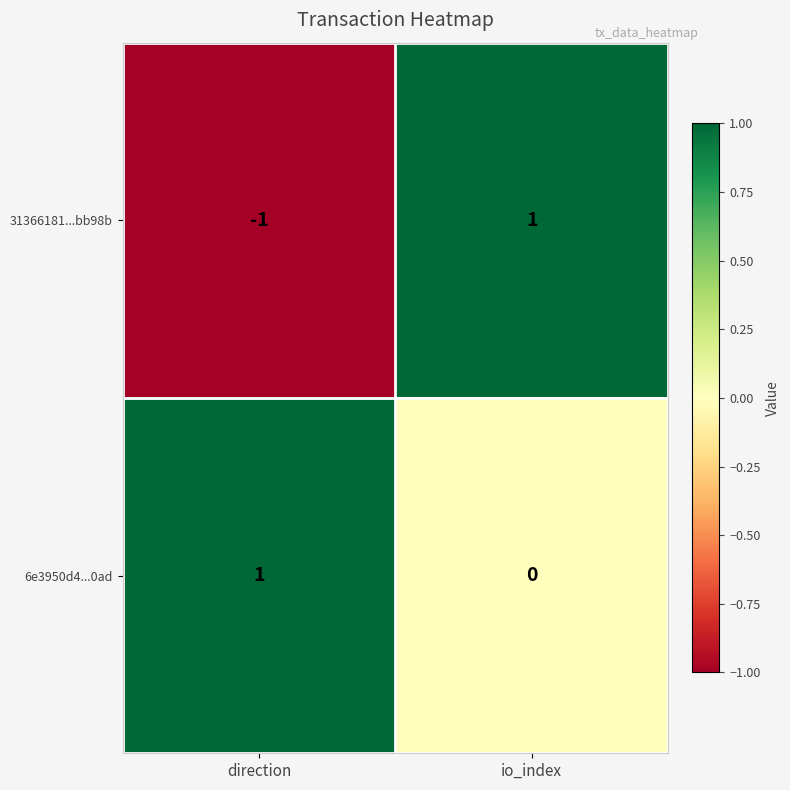

What is the greatest value displayed?

1